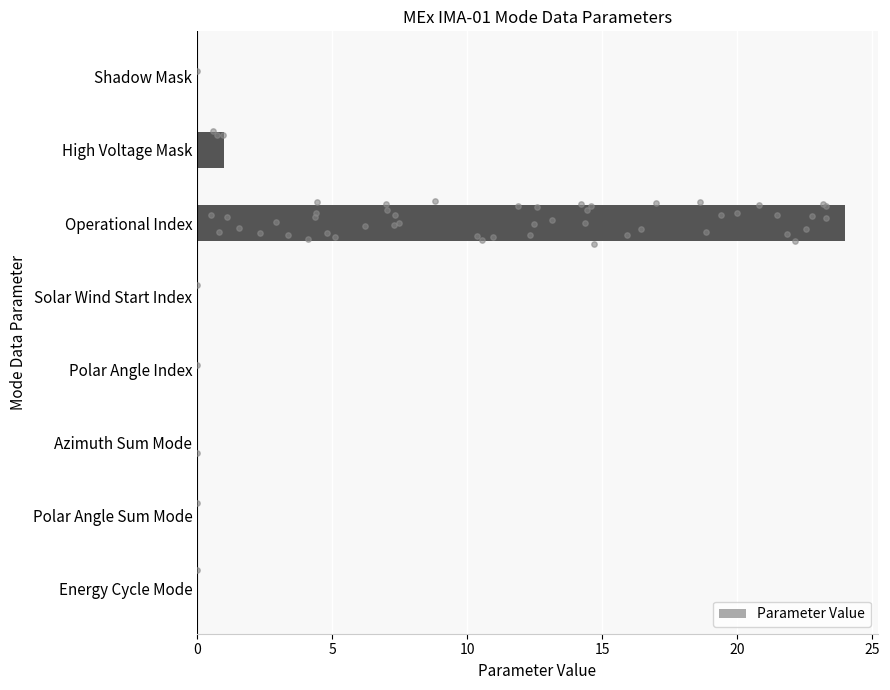

Is it true that Parameter Value equals 0 at Energy Cycle Mode?

True